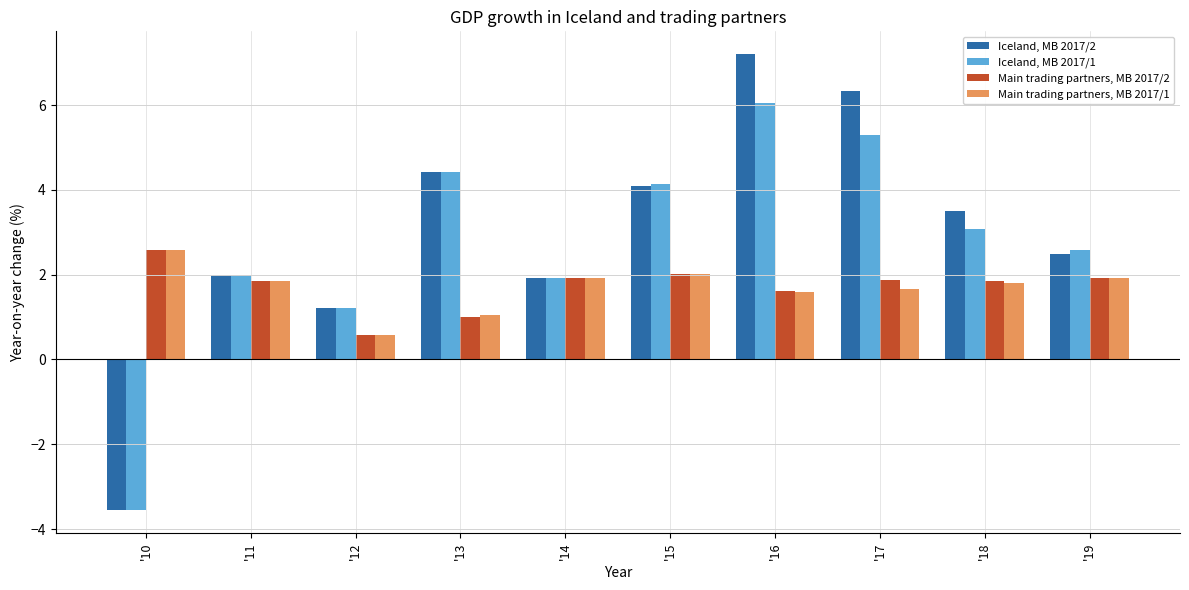

The Main trading partners, MB 2017/1 series shows 3.3 at '11. True or false?

False